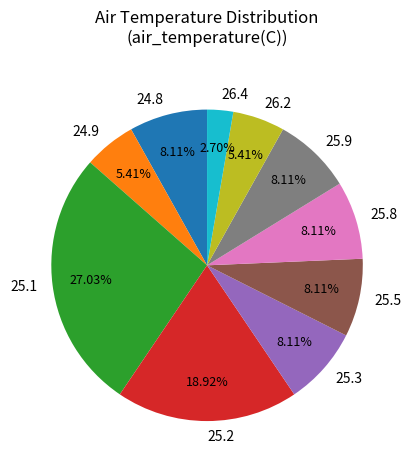

Which slice is the smallest?

26.4